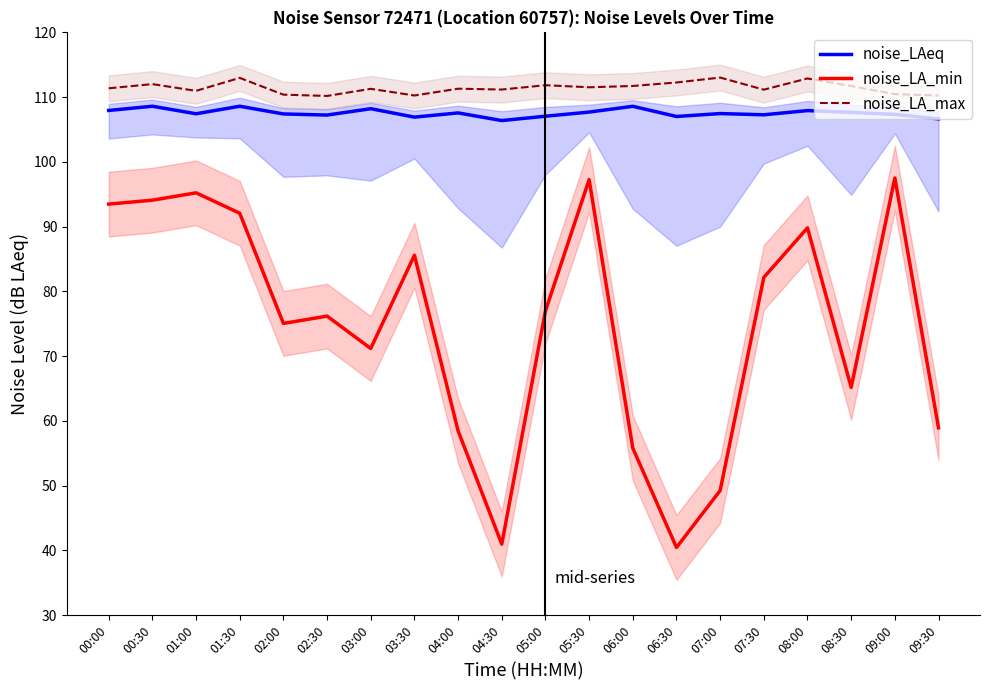

What is the label of the 13th point from the left?

06:00